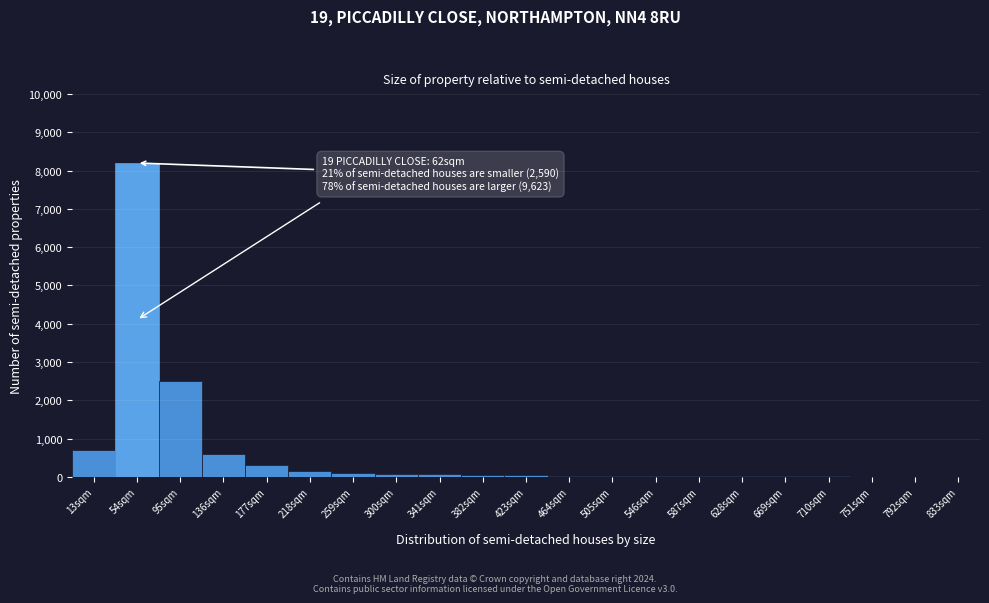

What is the greatest value displayed?

8200